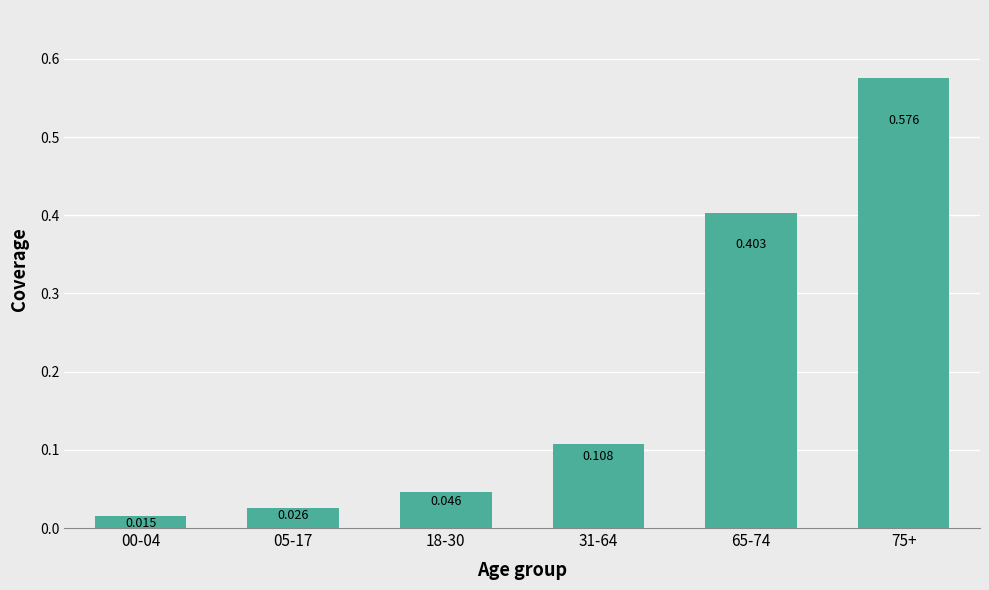

True or false: the data shows 0.0 at 00-04.

False